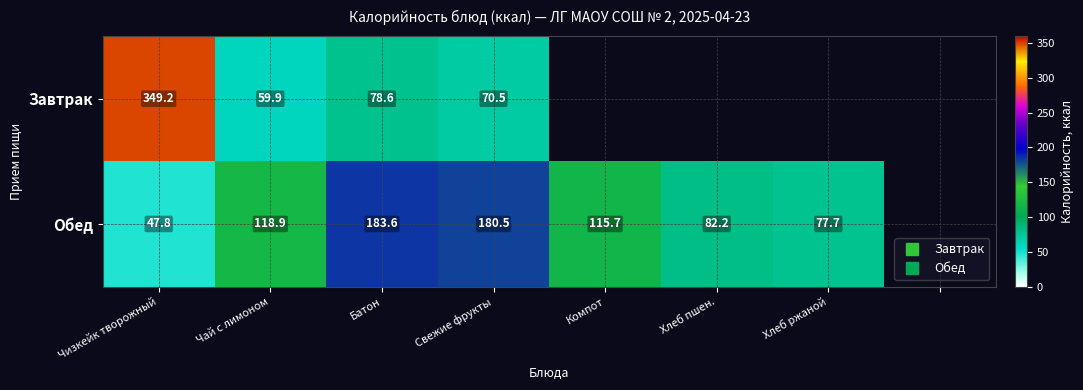

At which label does Обед first exceed 118?

Чай с лимоном